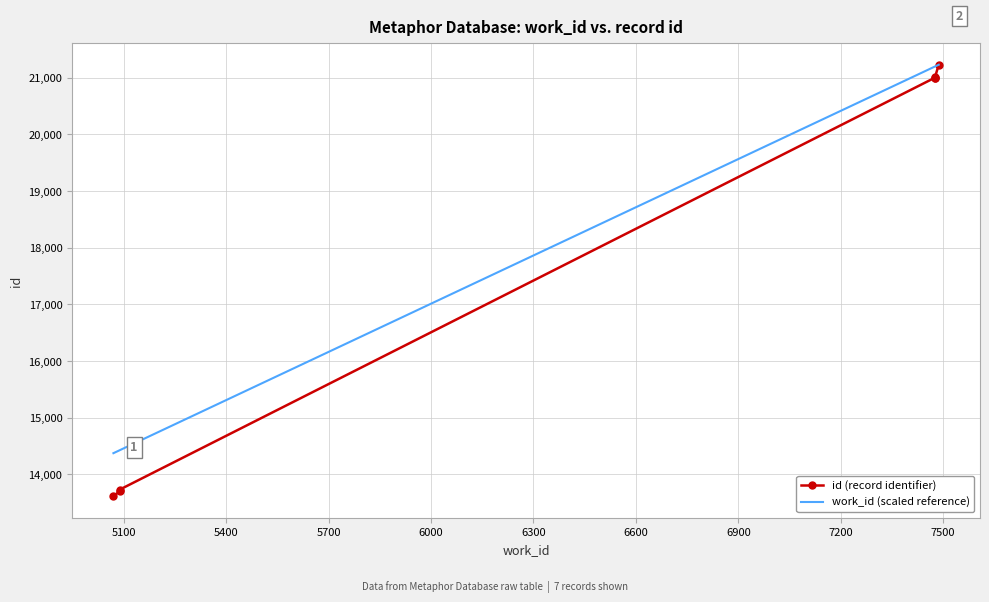

How many lines are shown in the chart?

2